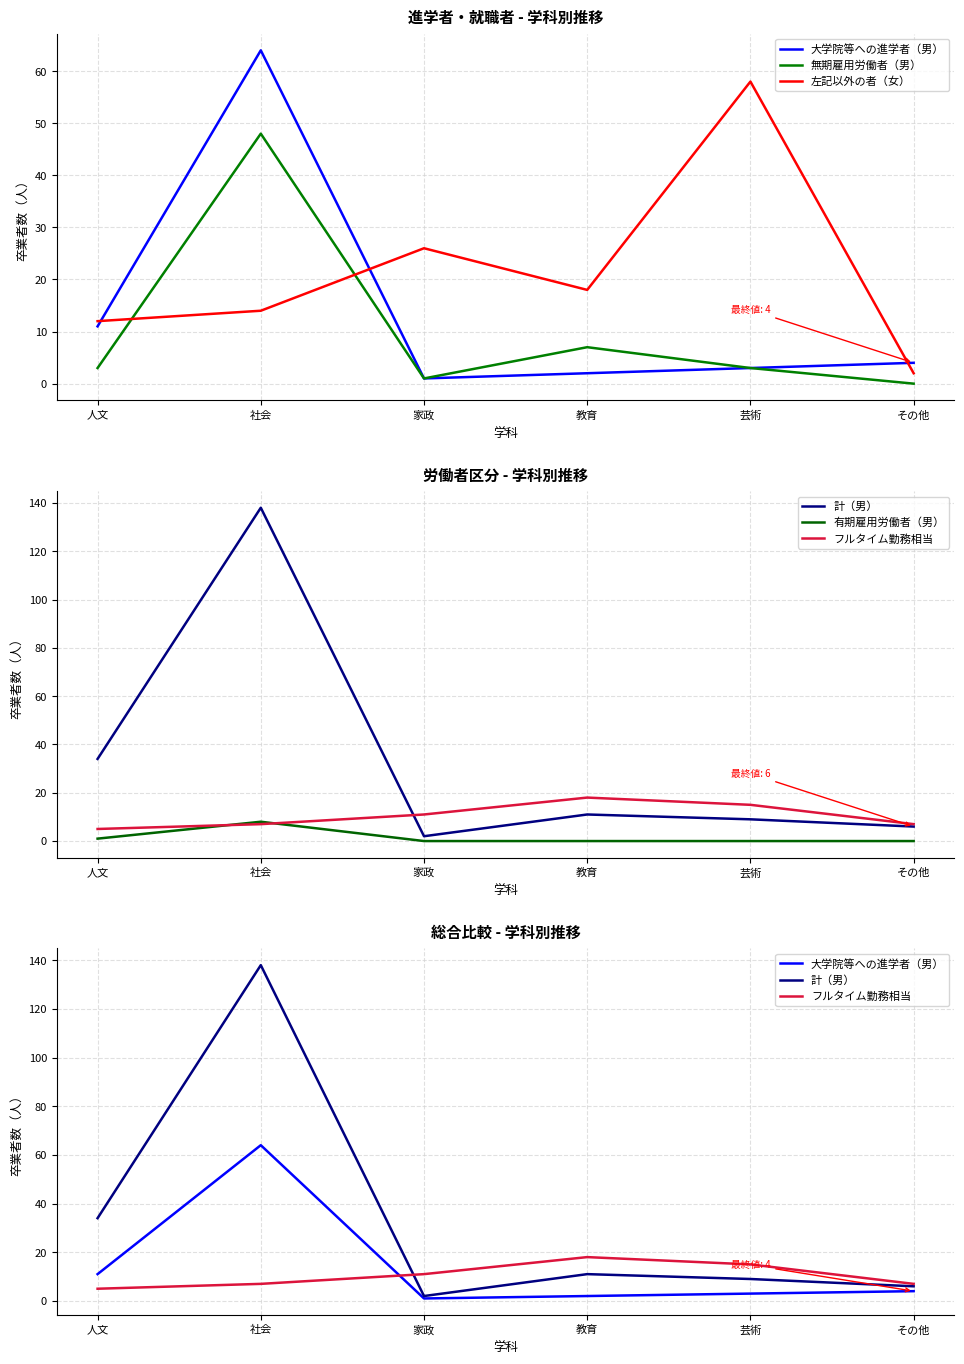

Between 人文 and 教育, which series saw the biggest shift?

計（男）